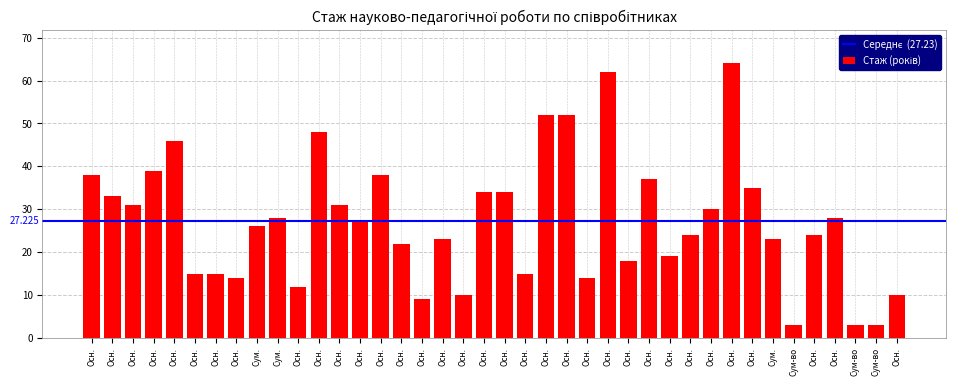

Count the number of data series in this chart.

1